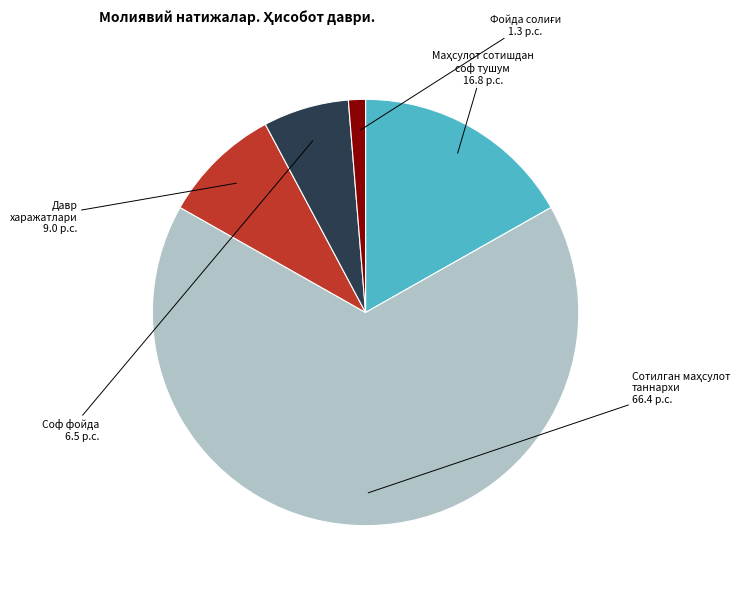

How many segments does this pie chart have?

5